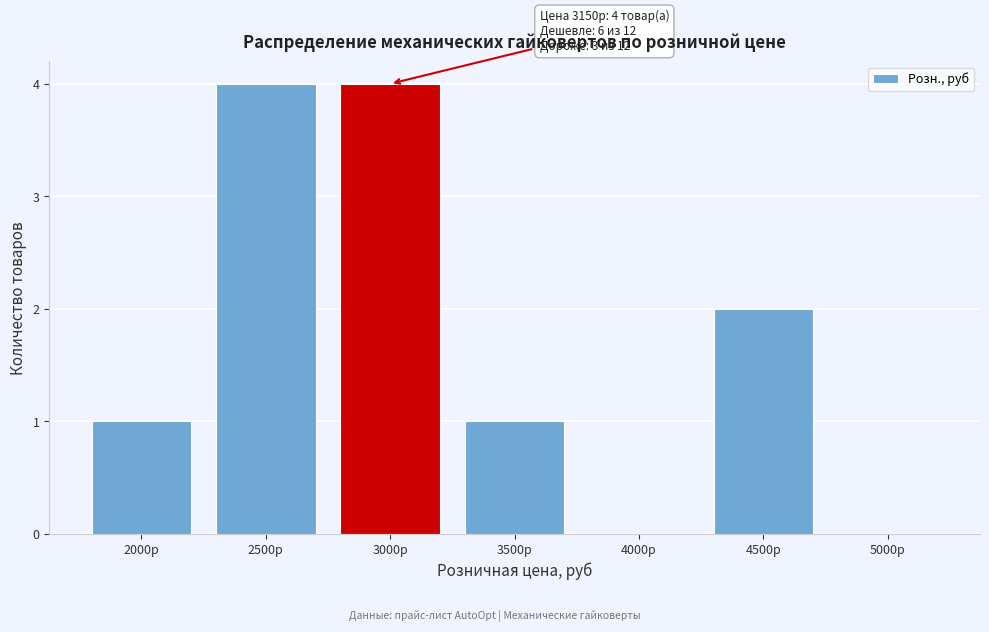

Reading right to left, extract all data points from this chart.

5000р=0	4500р=2	4000р=0	3500р=1	3000р=4	2500р=4	2000р=1